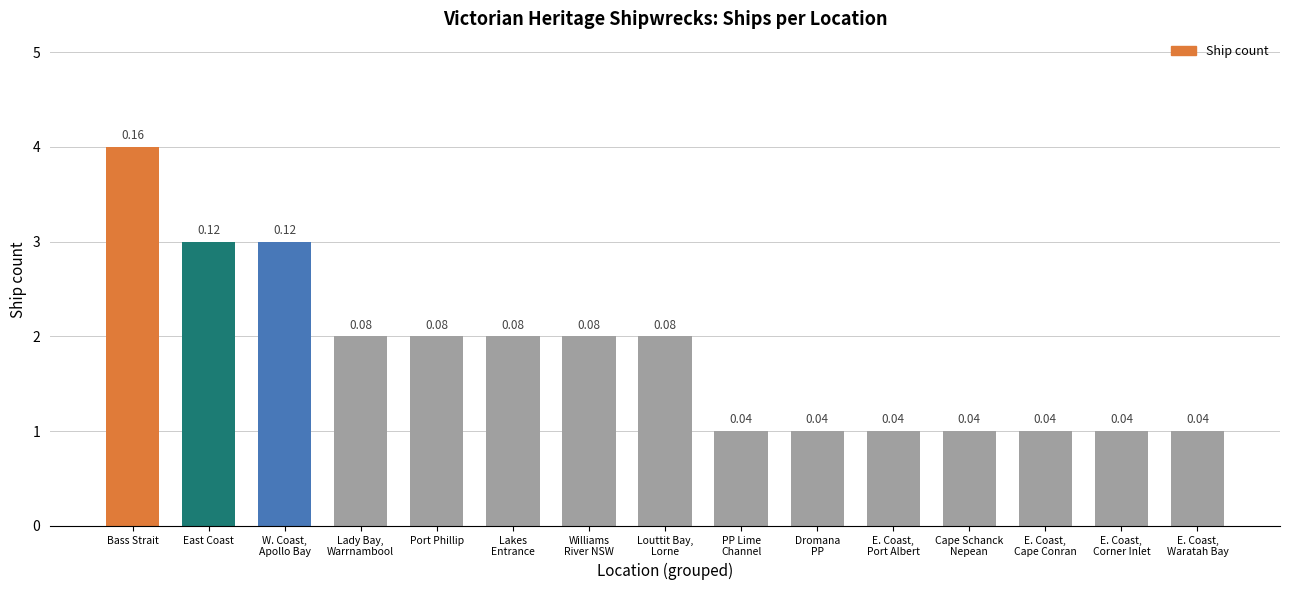

Are the bars horizontal?

No